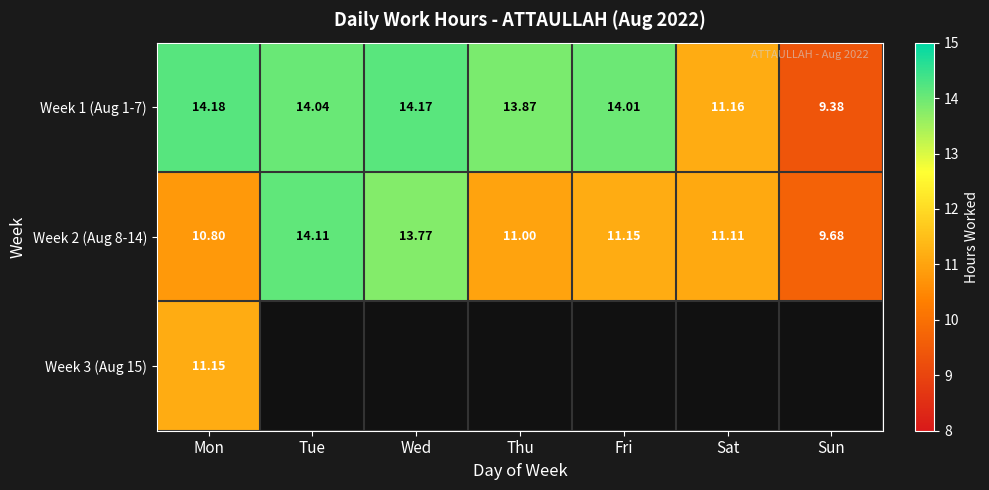

At which category is the sum across all series the highest?

Mon